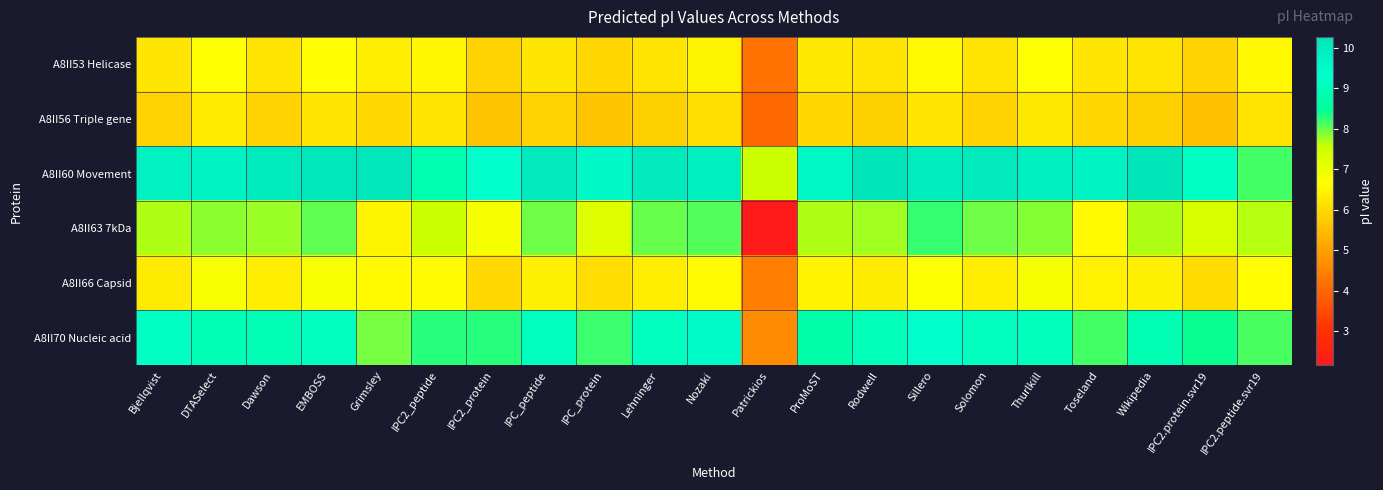

Reading left to right, transcribe all the data shown in this chart.

A8II53 Helicase: Bjellqvist=6.2	DTASelect=6.7	Dawson=6.2	EMBOSS=6.6	Grimsley=6.4	IPC2_peptide=6.5	IPC2_protein=5.9	IPC_peptide=6.2	IPC_protein=5.9	Lehninger=6.2	Nozaki=6.5	Patrickios=4.2	ProMoST=6.3	Rodwell=6.2	Sillero=6.6	Solomon=6.2	Thurlkill=6.7	Toseland=6.2	Wikipedia=6.2	IPC2.protein.svr19=5.9	IPC2.peptide.svr19=6.5
A8II56 Triple gene: Bjellqvist=5.9	DTASelect=6.3	Dawson=5.9	EMBOSS=6.2	Grimsley=6.0	IPC2_peptide=6.2	IPC2_protein=5.6	IPC_peptide=5.9	IPC_protein=5.6	Lehninger=5.9	Nozaki=6.1	Patrickios=4.0	ProMoST=6.0	Rodwell=5.8	Sillero=6.2	Solomon=5.9	Thurlkill=6.3	Toseland=5.9	Wikipedia=5.9	IPC2.protein.svr19=5.6	IPC2.peptide.svr19=6.2
A8II60 Movement: Bjellqvist=9.8	DTASelect=9.8	Dawson=10.1	EMBOSS=10.2	Grimsley=10.2	IPC2_peptide=8.9	IPC2_protein=9.3	IPC_peptide=10.1	IPC_protein=9.6	Lehninger=10.1	Nozaki=9.9	Patrickios=7.6	ProMoST=9.6	Rodwell=10.3	Sillero=10.0	Solomon=10.1	Thurlkill=9.9	Toseland=9.8	Wikipedia=10.3	IPC2.protein.svr19=9.2	IPC2.peptide.svr19=8.2
A8II63 7kDa: Bjellqvist=7.7	DTASelect=7.8	Dawson=7.8	EMBOSS=8.0	Grimsley=6.5	IPC2_peptide=7.6	IPC2_protein=6.8	IPC_peptide=8.0	IPC_protein=7.2	Lehninger=8.0	Nozaki=8.1	Patrickios=2.2	ProMoST=7.7	Rodwell=7.8	Sillero=8.2	Solomon=8.0	Thurlkill=7.9	Toseland=6.6	Wikipedia=7.7	IPC2.protein.svr19=7.3	IPC2.peptide.svr19=7.6
A8II66 Capsid: Bjellqvist=6.3	DTASelect=6.8	Dawson=6.4	EMBOSS=6.8	Grimsley=6.6	IPC2_peptide=6.6	IPC2_protein=6.0	IPC_peptide=6.4	IPC_protein=6.1	Lehninger=6.4	Nozaki=6.6	Patrickios=4.4	ProMoST=6.4	Rodwell=6.3	Sillero=6.7	Solomon=6.4	Thurlkill=6.8	Toseland=6.4	Wikipedia=6.4	IPC2.protein.svr19=6.0	IPC2.peptide.svr19=6.7
A8II70 Nucleic acid: Bjellqvist=9.2	DTASelect=8.9	Dawson=9.0	EMBOSS=9.2	Grimsley=7.9	IPC2_peptide=8.3	IPC2_protein=8.3	IPC_peptide=9.1	IPC_protein=8.2	Lehninger=9.1	Nozaki=9.5	Patrickios=4.6	ProMoST=8.7	Rodwell=9.0	Sillero=9.3	Solomon=9.1	Thurlkill=9.0	Toseland=8.2	Wikipedia=8.9	IPC2.protein.svr19=8.4	IPC2.peptide.svr19=8.1